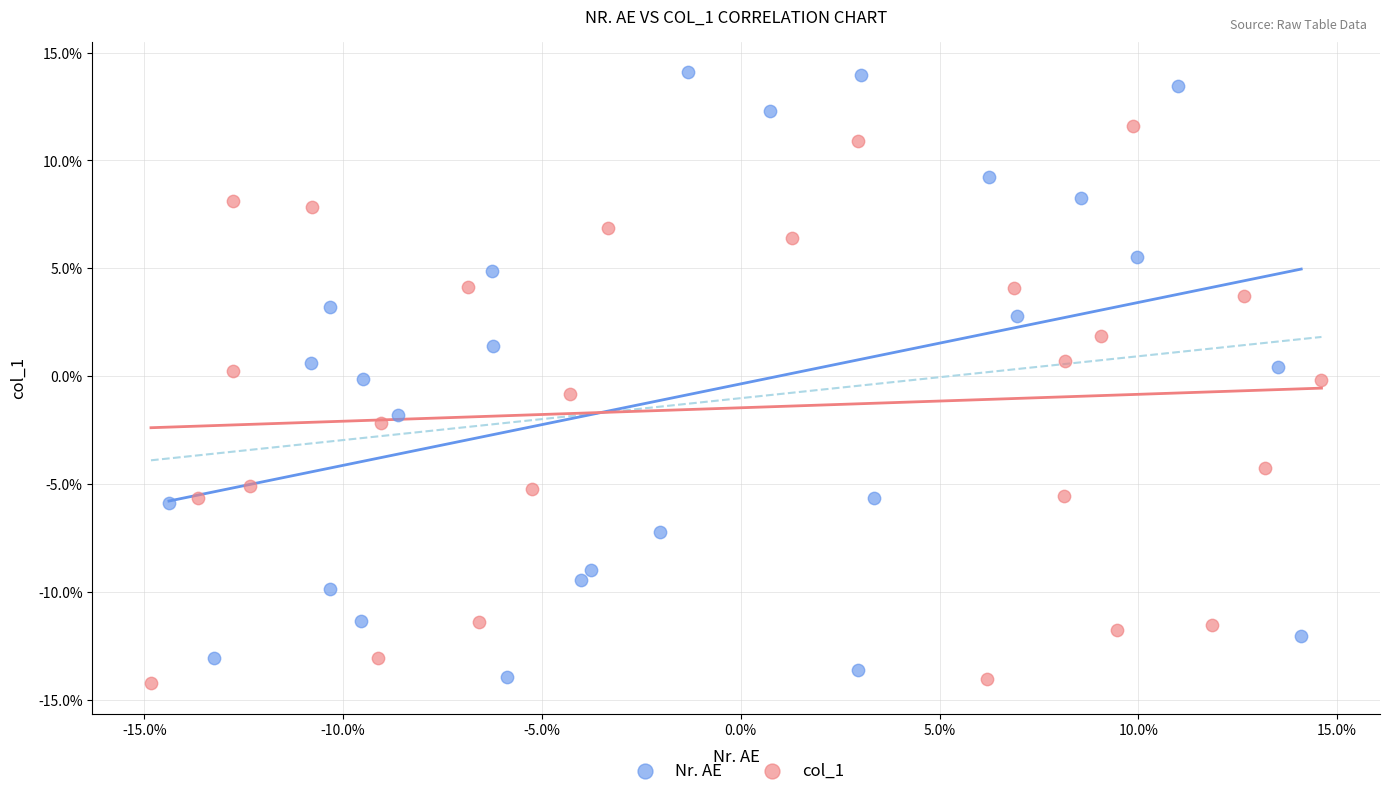

What are all the series names shown in the legend?

Nr. AE, col_1